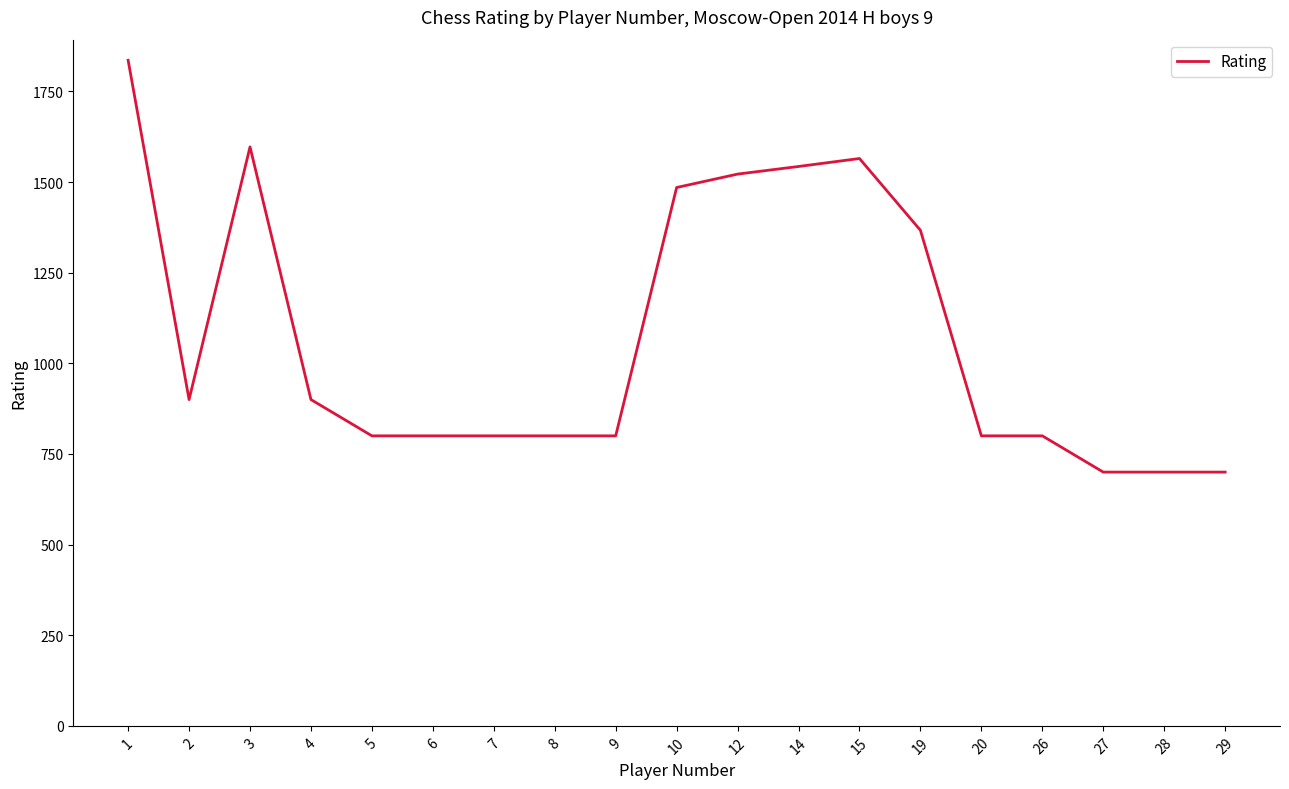

At which label is the value closest to 1268?

19